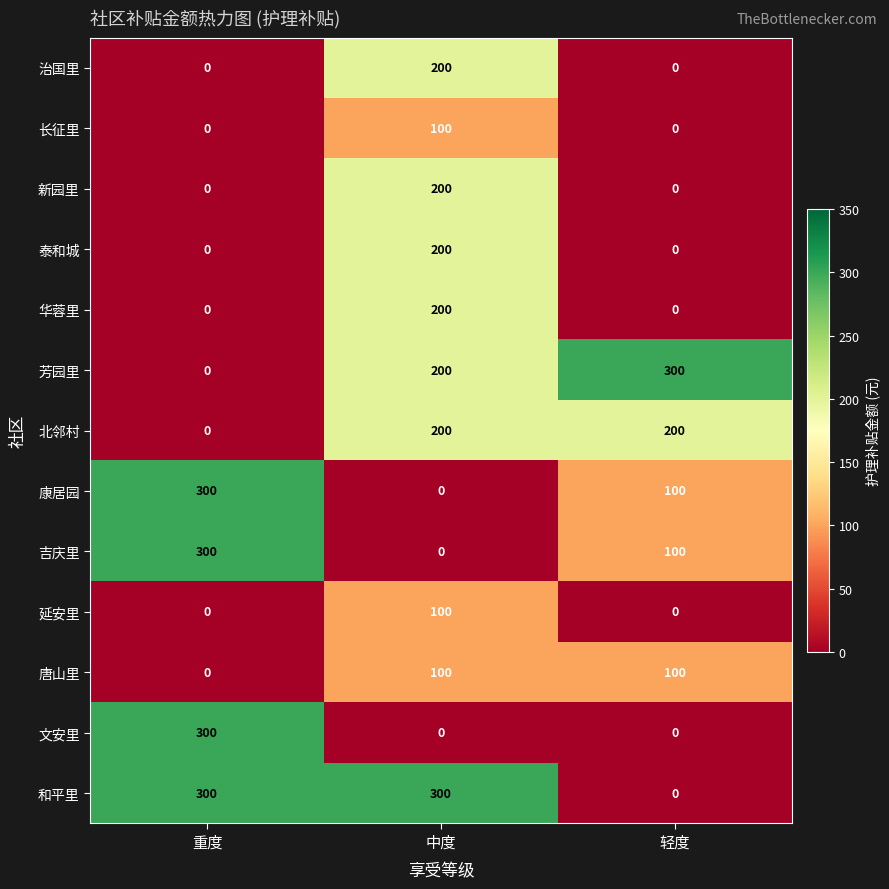

What is the difference between the highest and lowest values at 轻度?

300